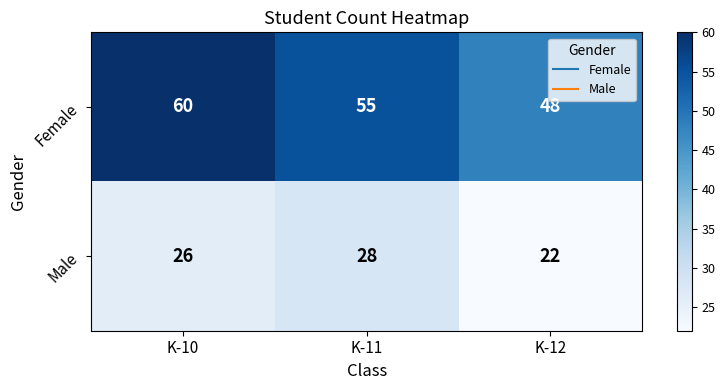

Is the value of Male at K-12 greater than the value of Female at K-12?

No